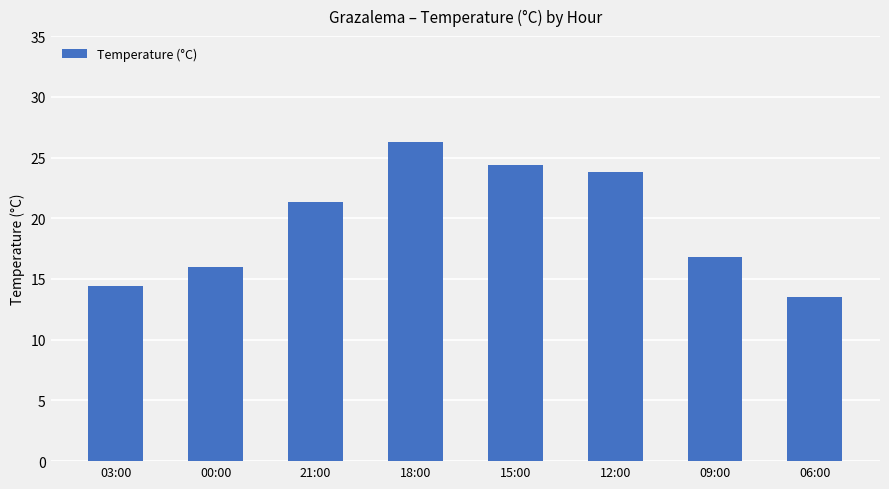

Reading left to right, what are all the values shown in this chart?

03:00=14.4	00:00=16.0	21:00=21.3	18:00=26.3	15:00=24.4	12:00=23.8	09:00=16.8	06:00=13.5